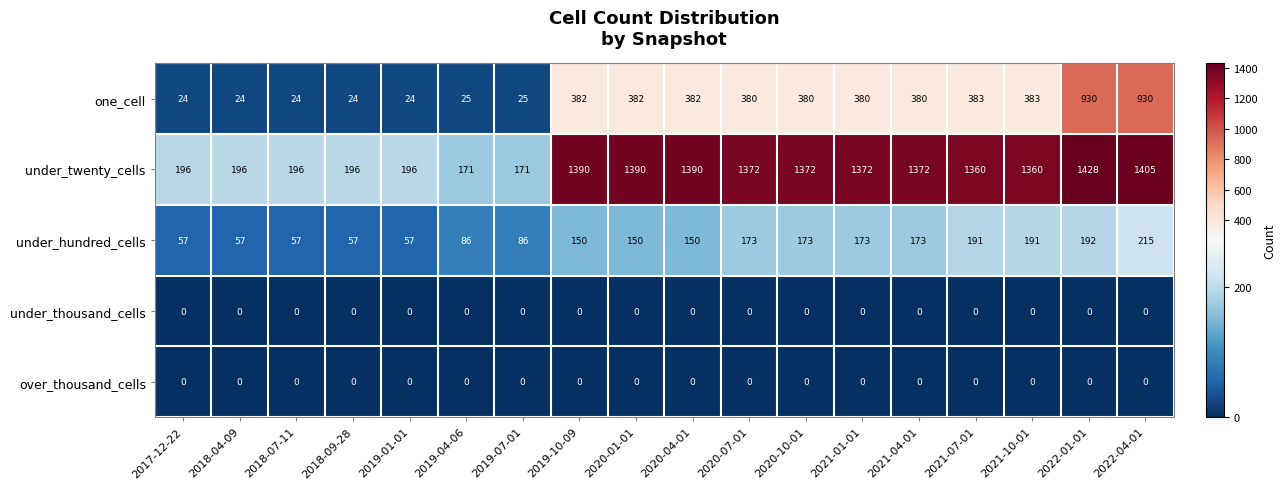

What is the total value across all series at 2018-07-11?

277